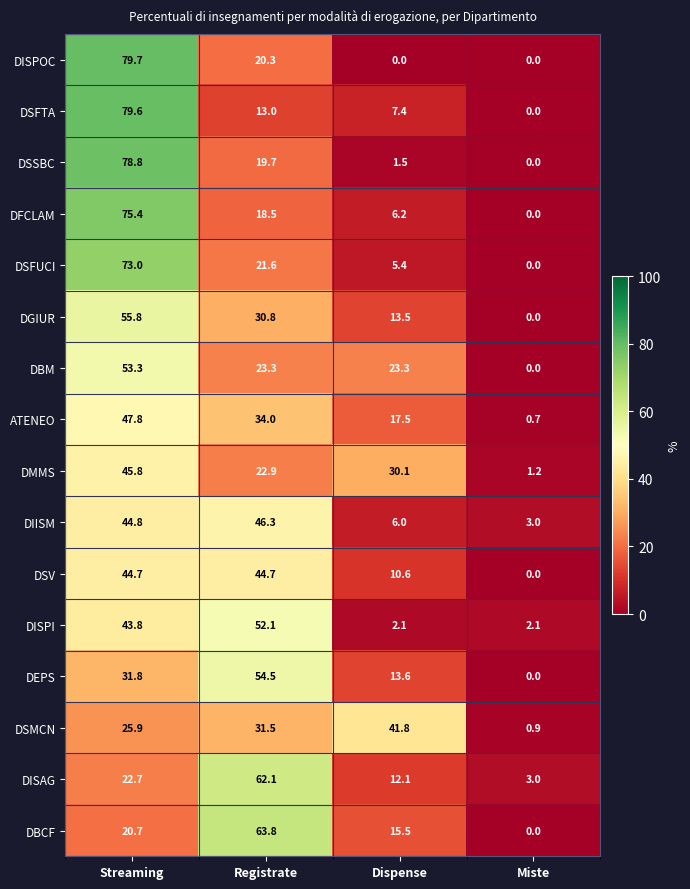

Rank the series at Registrate from lowest to highest value.

DSFTA, DFCLAM, DSSBC, DISPOC, DSFUCI, DMMS, DBM, DGIUR, DSMCN, ATENEO, DSV, DIISM, DISPI, DEPS, DISAG, DBCF